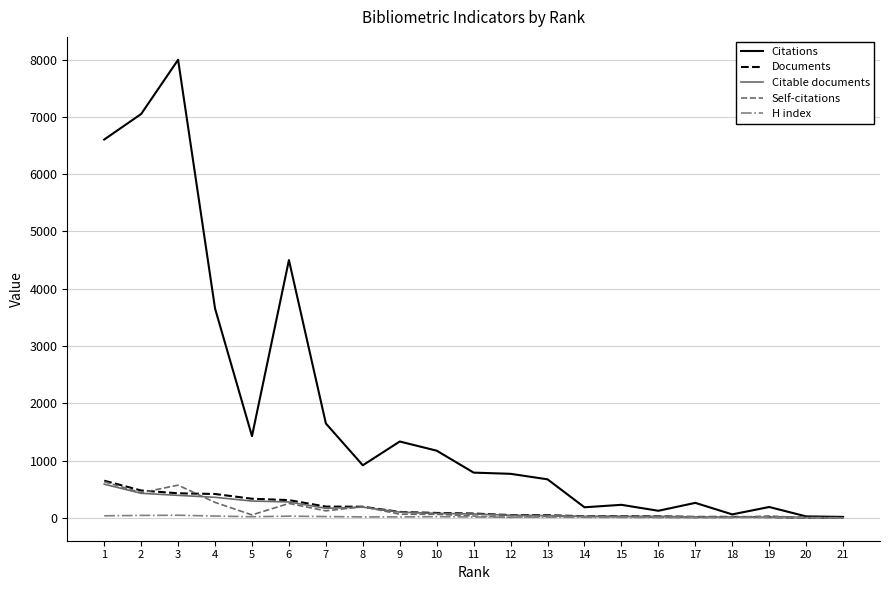

At which category is the sum across all series the highest?

3